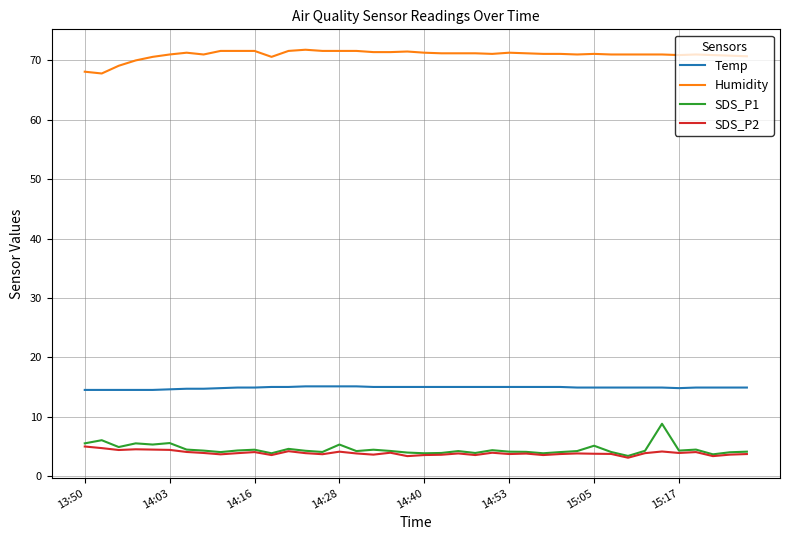

True or false: Humidity and SDS_P1 intersect in this chart.

False